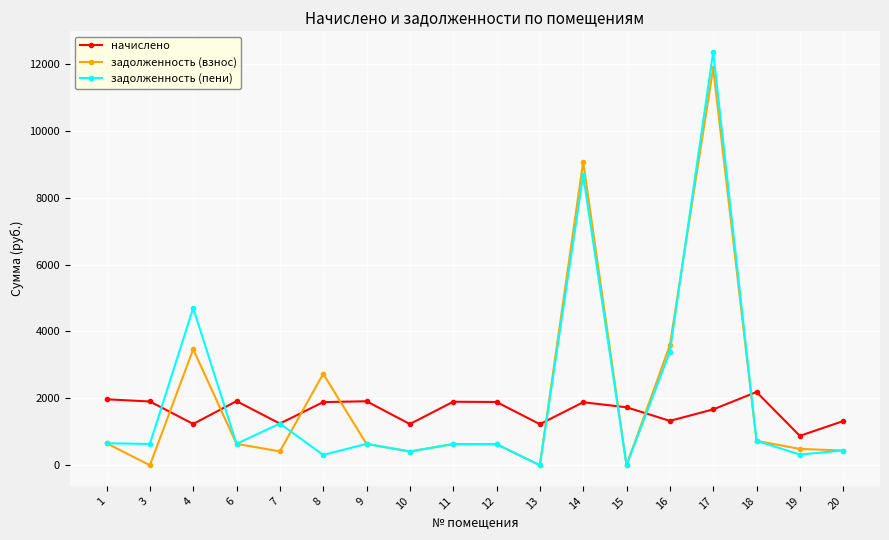

What is the difference between the maximum and second lowest values in the начислено series?

962.3